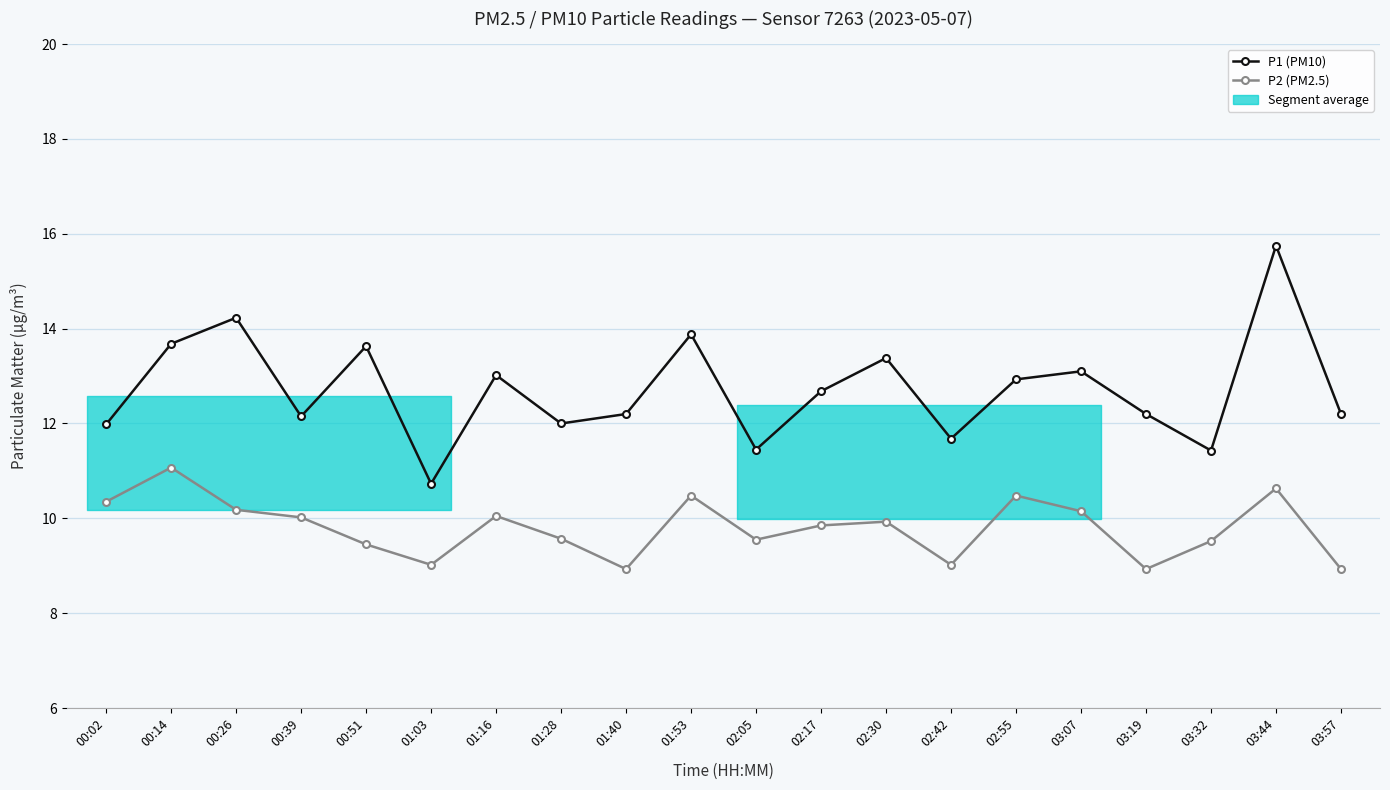

What is the difference between the highest and lowest values at 03:07?

2.9